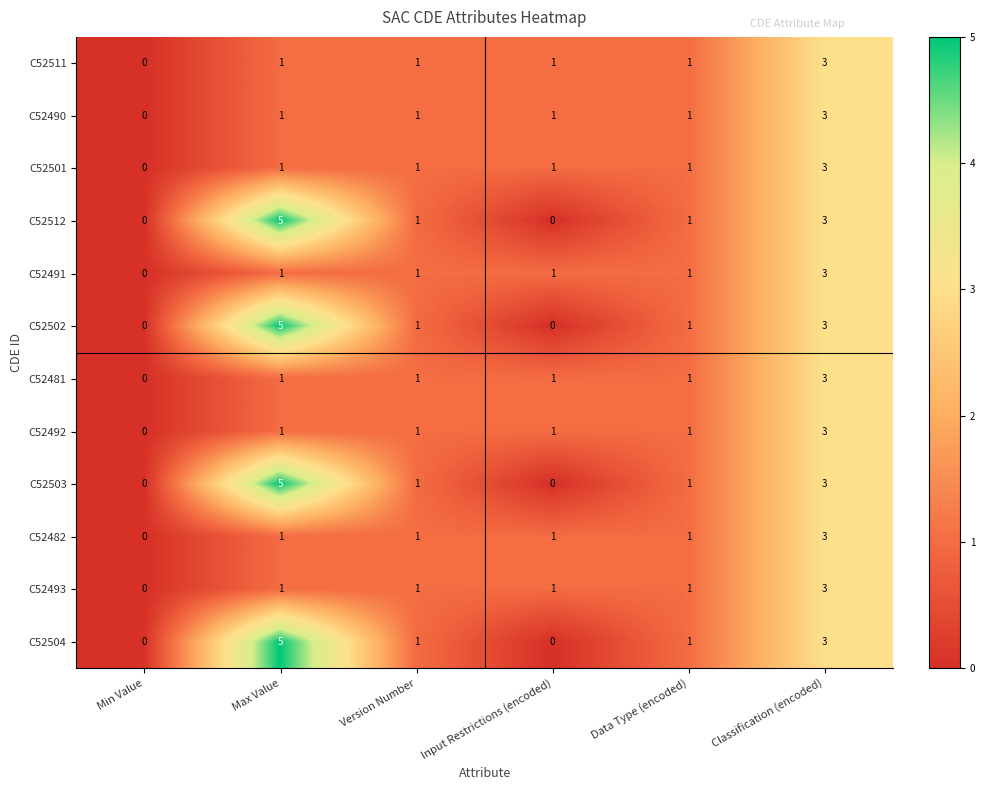

What is the total value across all series at Data Type (encoded)?

12